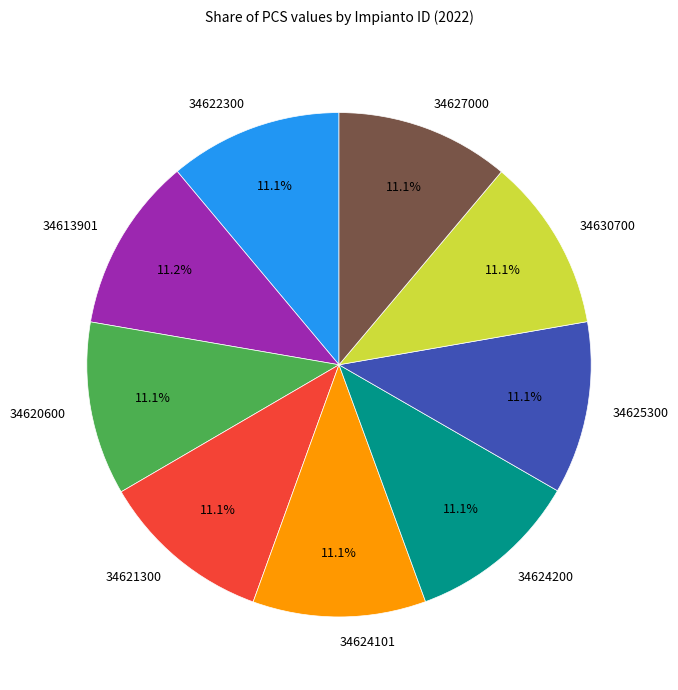

Count the number of slices in the pie.

9